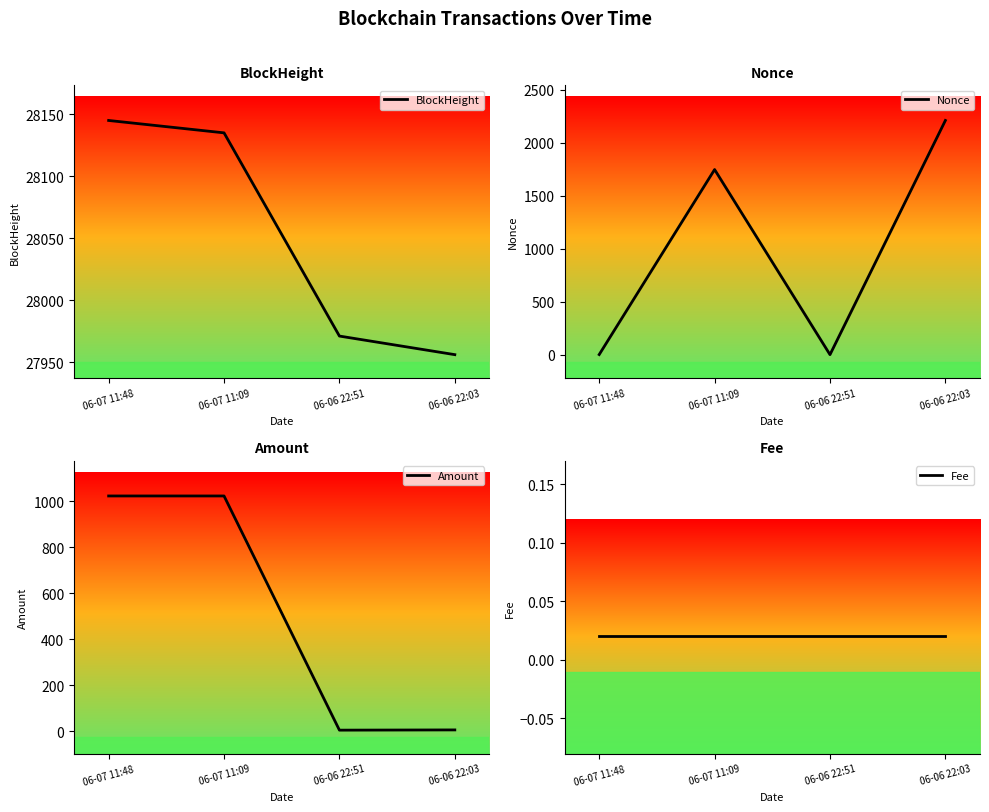

Does the chart display data point markers on the line(s)?

No